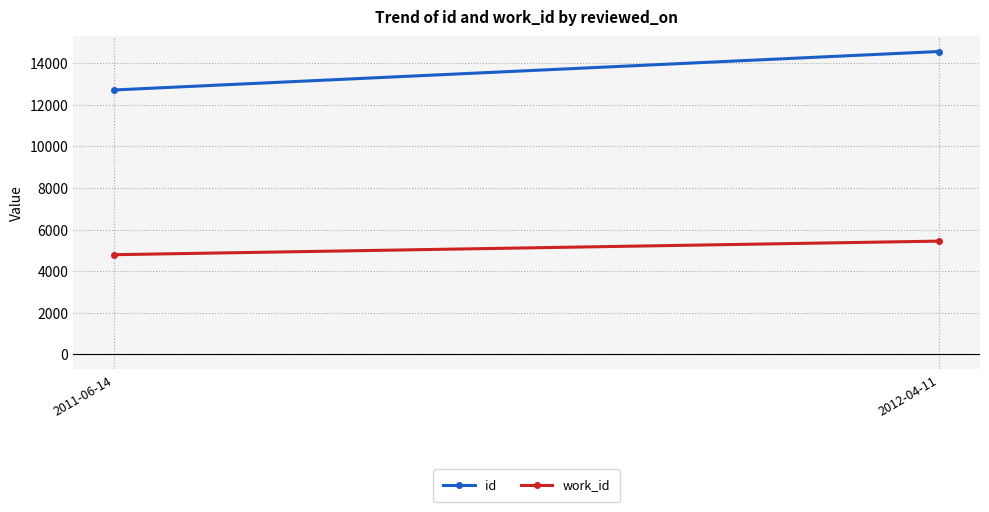

Between 2011-06-14 and 2012-04-11, which series saw the biggest shift?

id